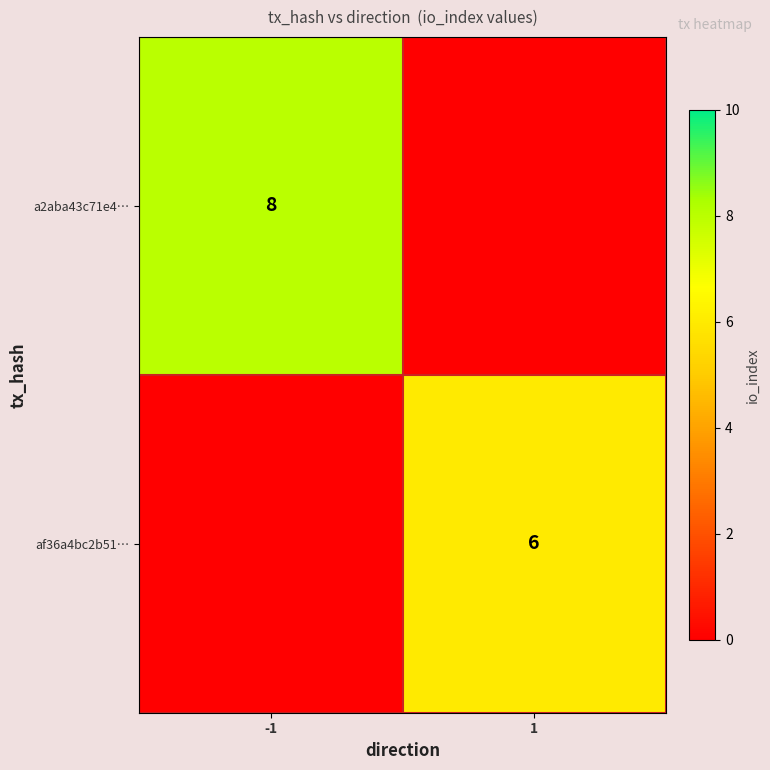

The value of af36a4bc2b51… at 1 is 10. True or false?

False